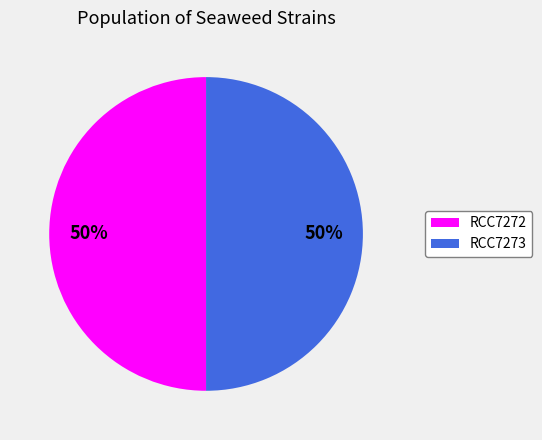

How many slices are in this pie chart?

2